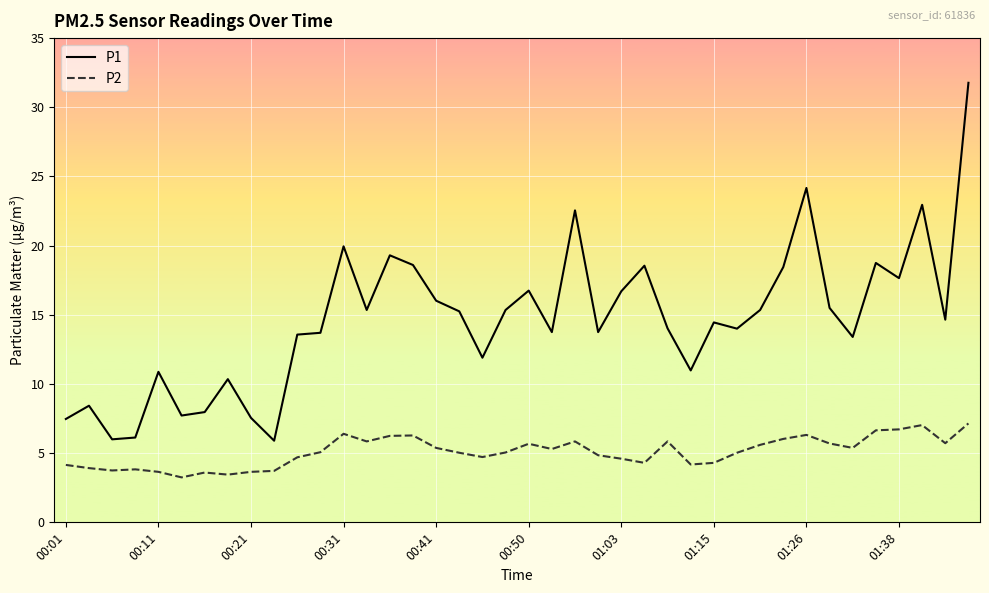

True or false: P2 and P1 intersect in this chart.

False